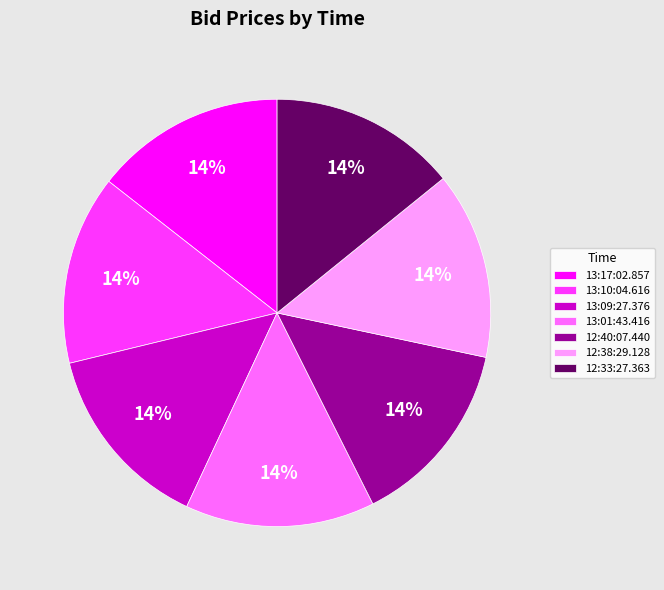

How many slices are in this pie chart?

7